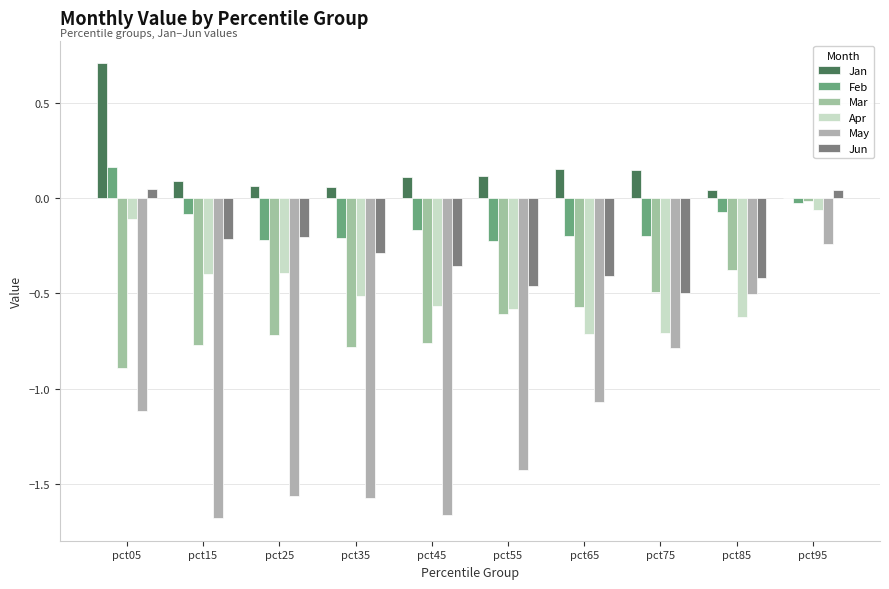

How many categories are shown in the chart?

10